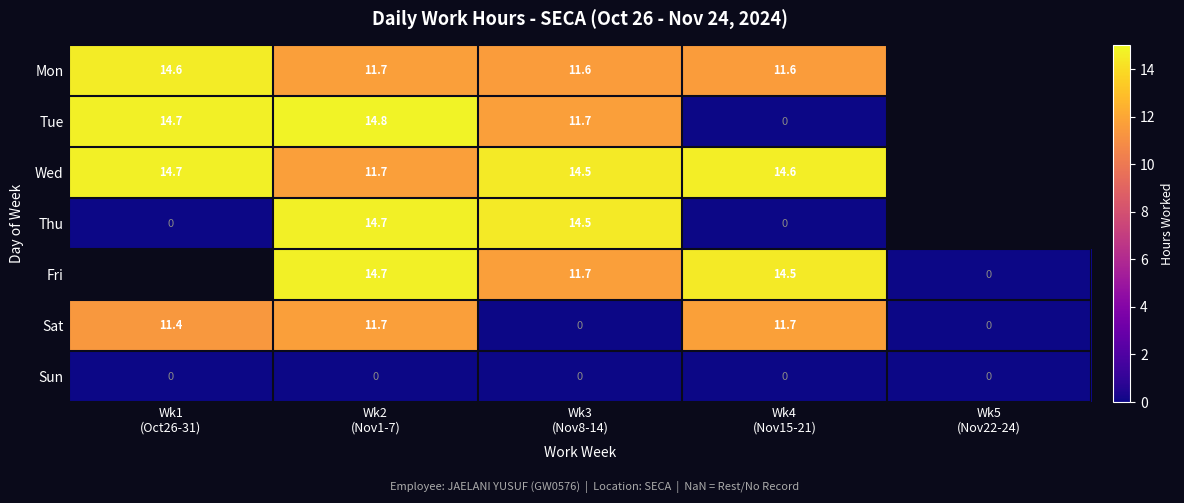

At which label does Fri reach its minimum?

Wk1 (Oct26-31)